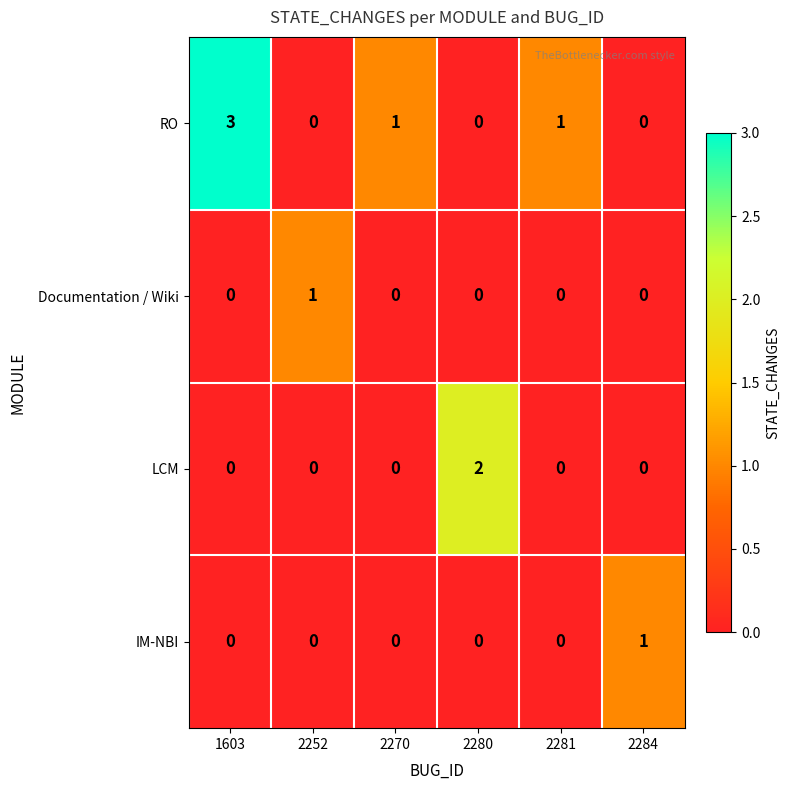

The value of IM-NBI at 2252 is 1. True or false?

False